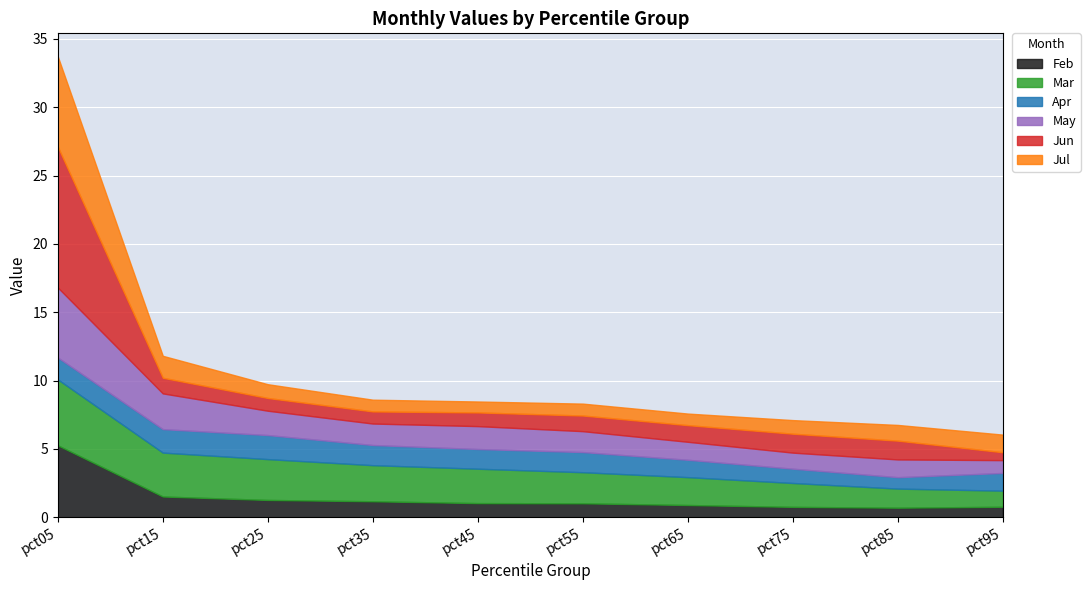

What is the sum of all Mar values?

24.8